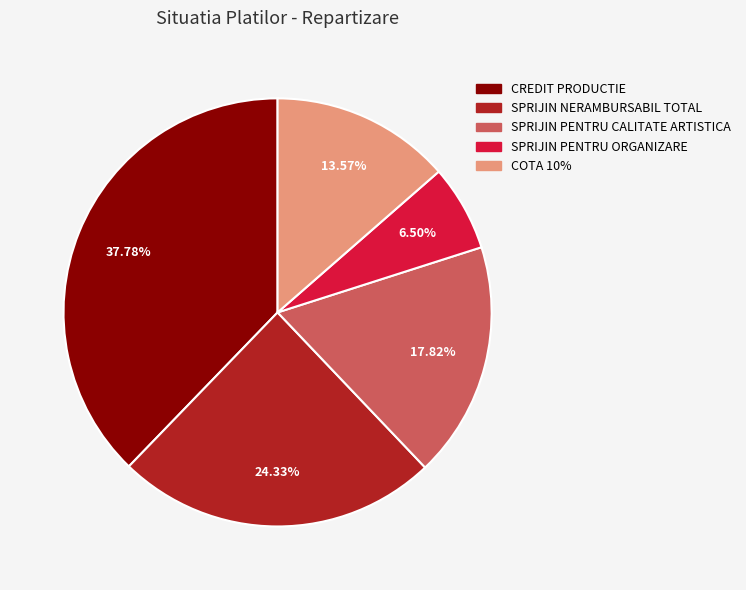

Rank the categories by value from highest to lowest.

CREDIT PRODUCTIE, SPRIJIN NERAMBURSABIL TOTAL, SPRIJIN PENTRU CALITATE ARTISTICA, COTA 10%, SPRIJIN PENTRU ORGANIZARE